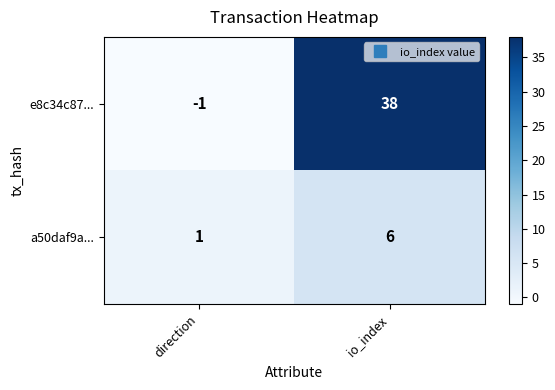

Reading right to left, transcribe all the data shown in this chart.

e8c34c87...: io_index=38	direction=-1
a50daf9a...: io_index=6	direction=1